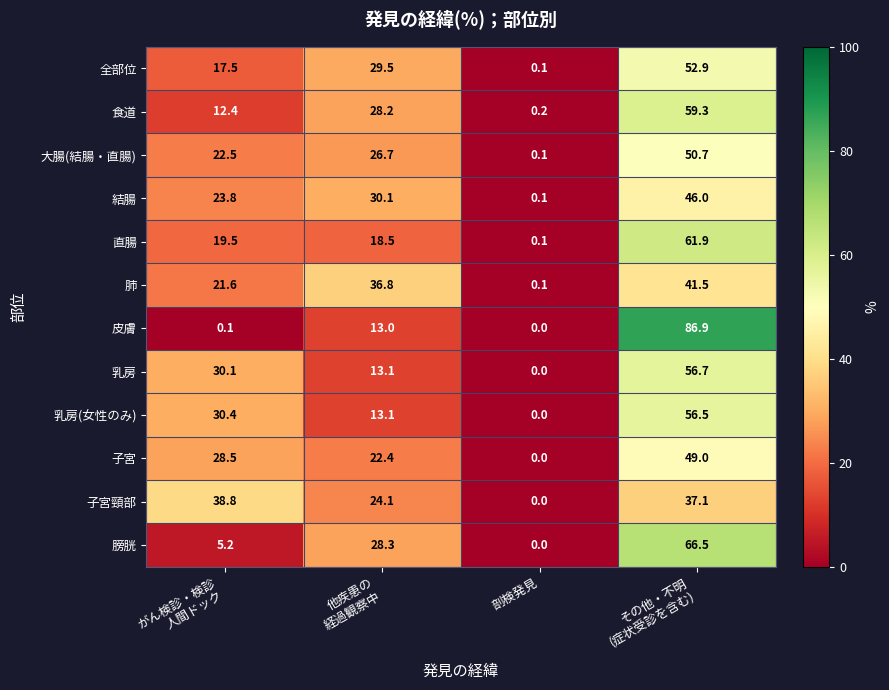

Which series has the largest range (max minus min)?

皮膚